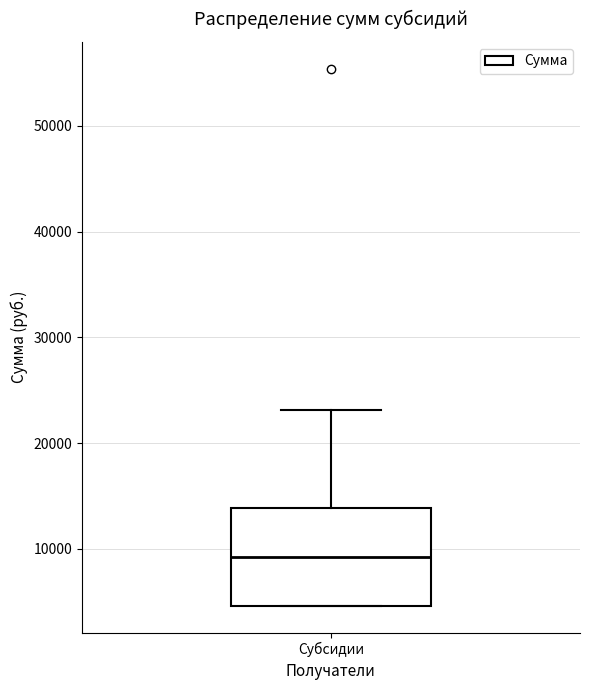

Where does the median line of the box for Субсидии sit on the y-axis? The values are not printed on the chart, so give them approximately, as read against the axis.

9000